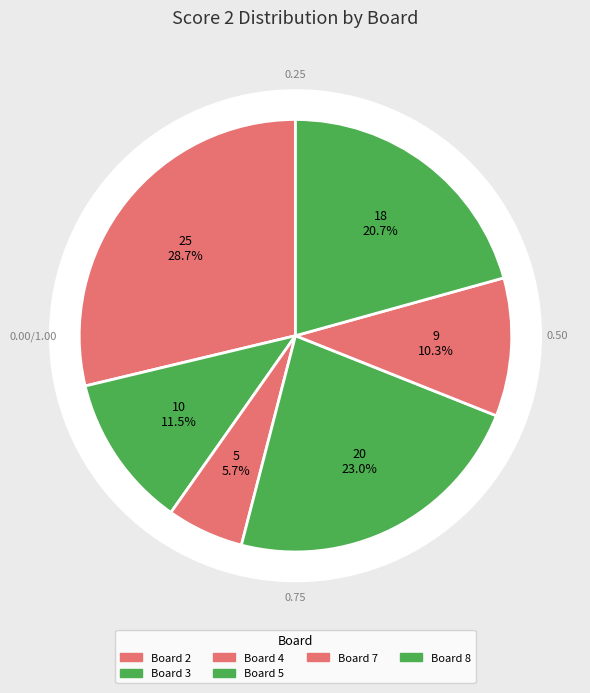

To the nearest percent, what is the combined percentage of 5 and 2?

52%